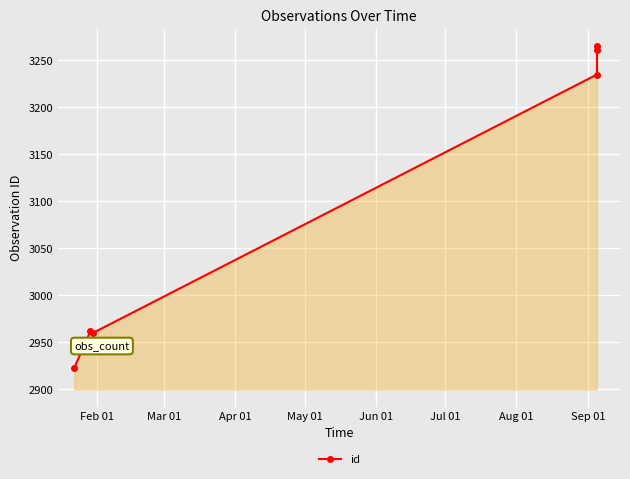

How many data points are less than 3235?

3